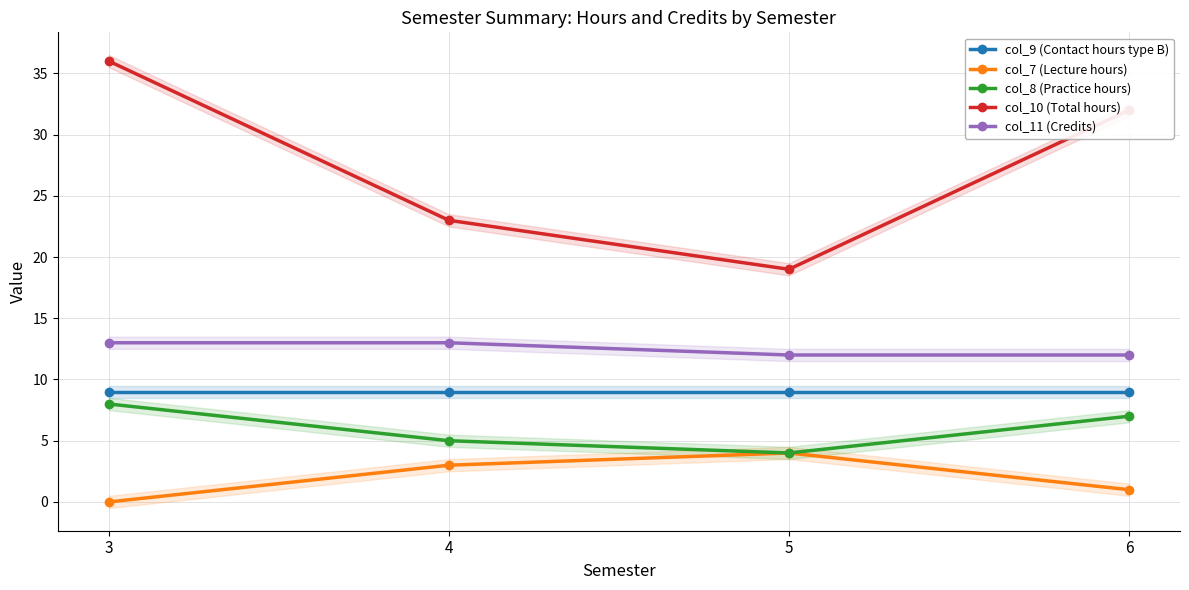

What is the total value across all series at 6?

61